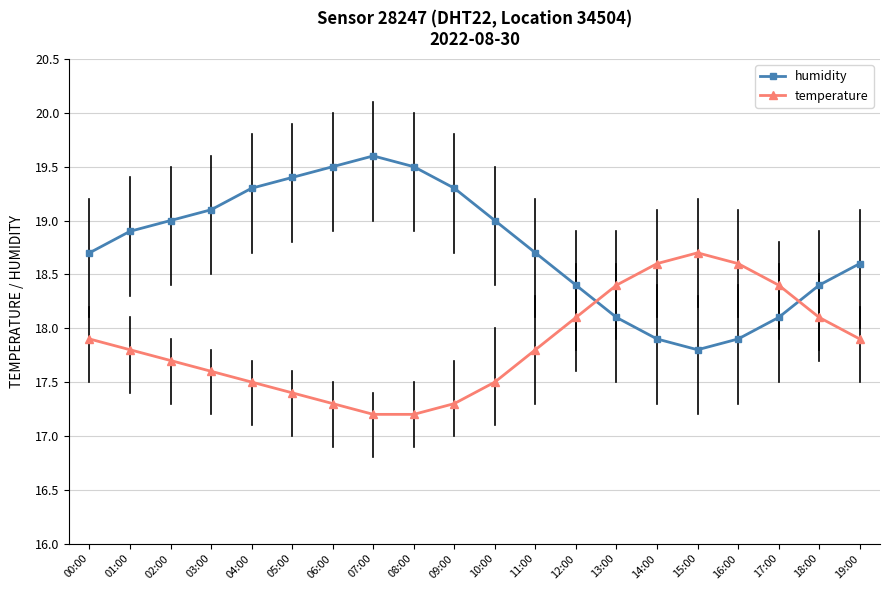

Which series has the widest spread of values?

humidity